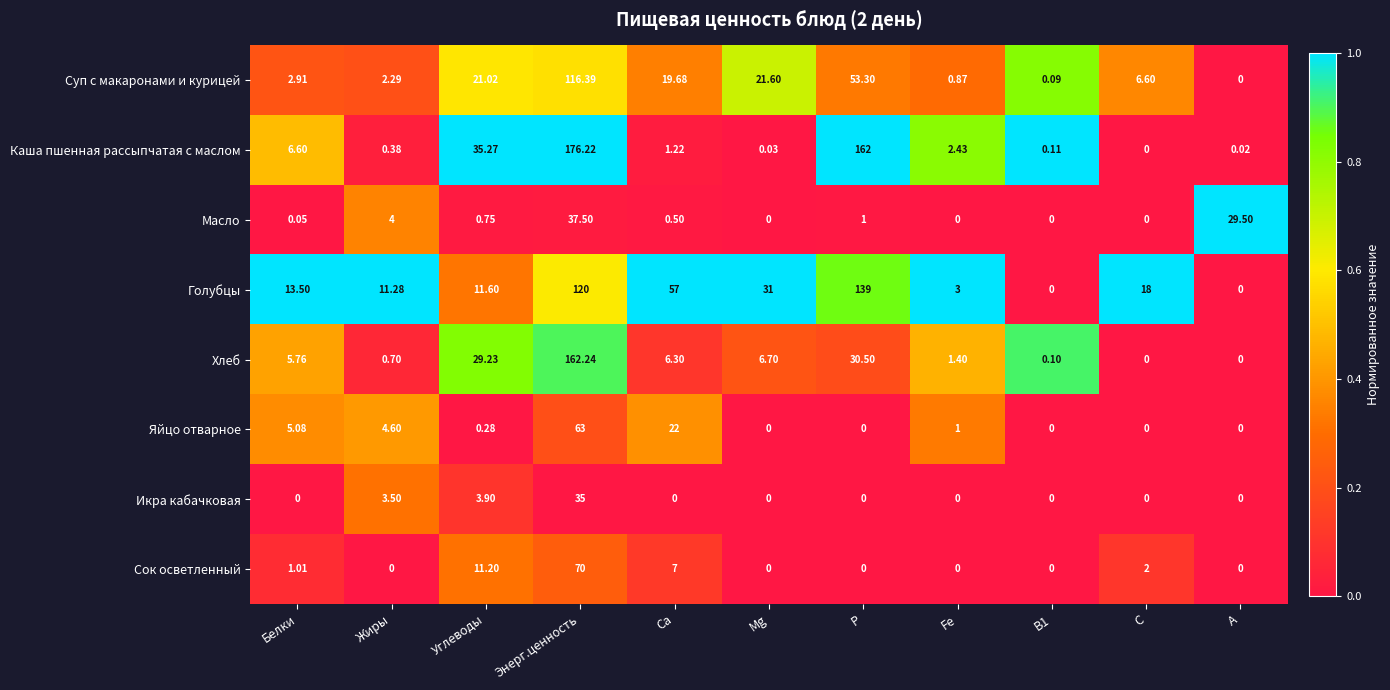

Which series changed the most between Углеводы and Ca?

Голубцы